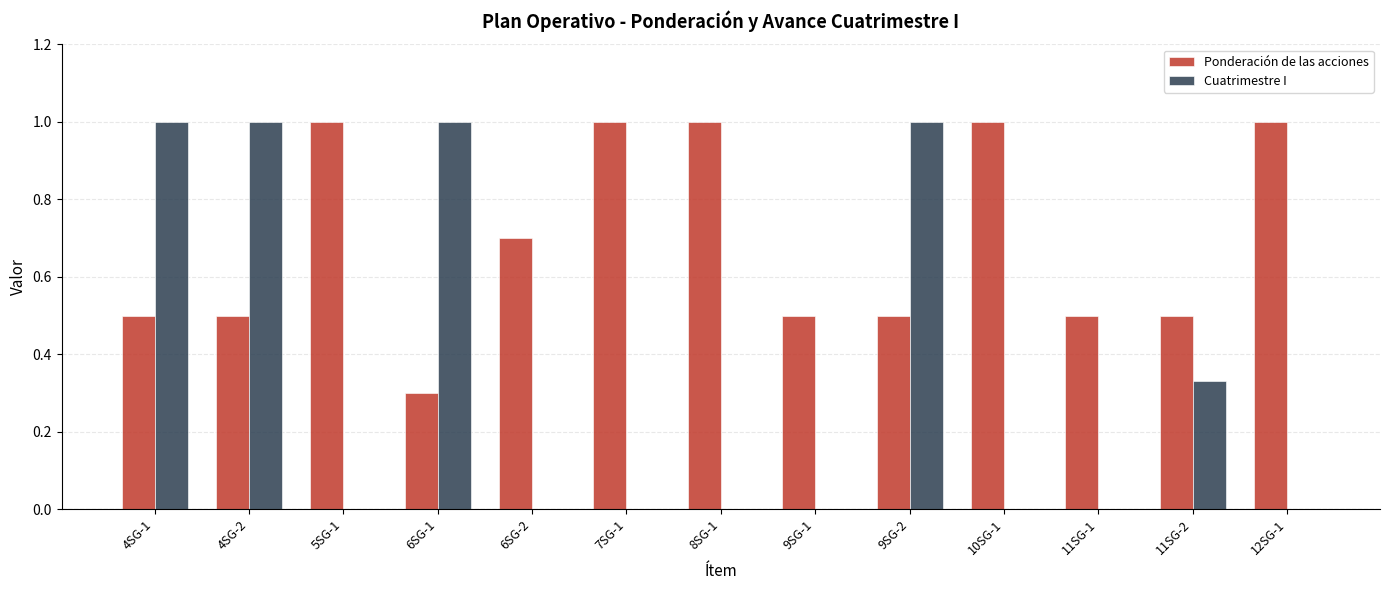

Count the Cuatrimestre I values in the range 0 to 1.

13